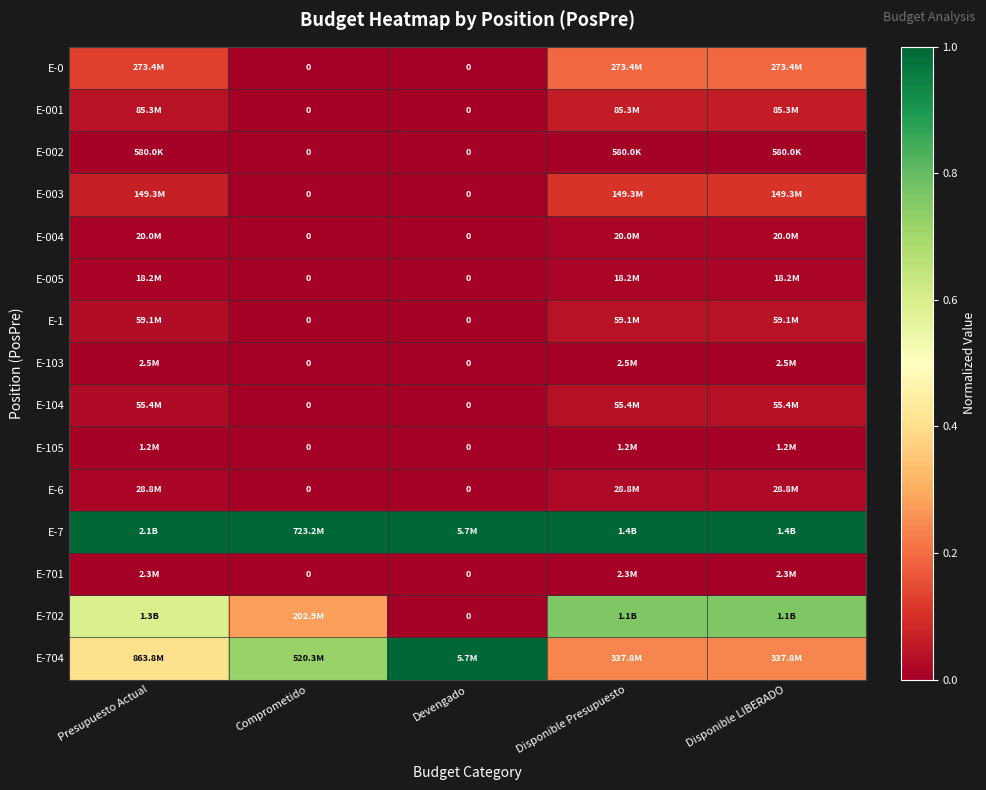

How many values in E-0 are above zero?

3